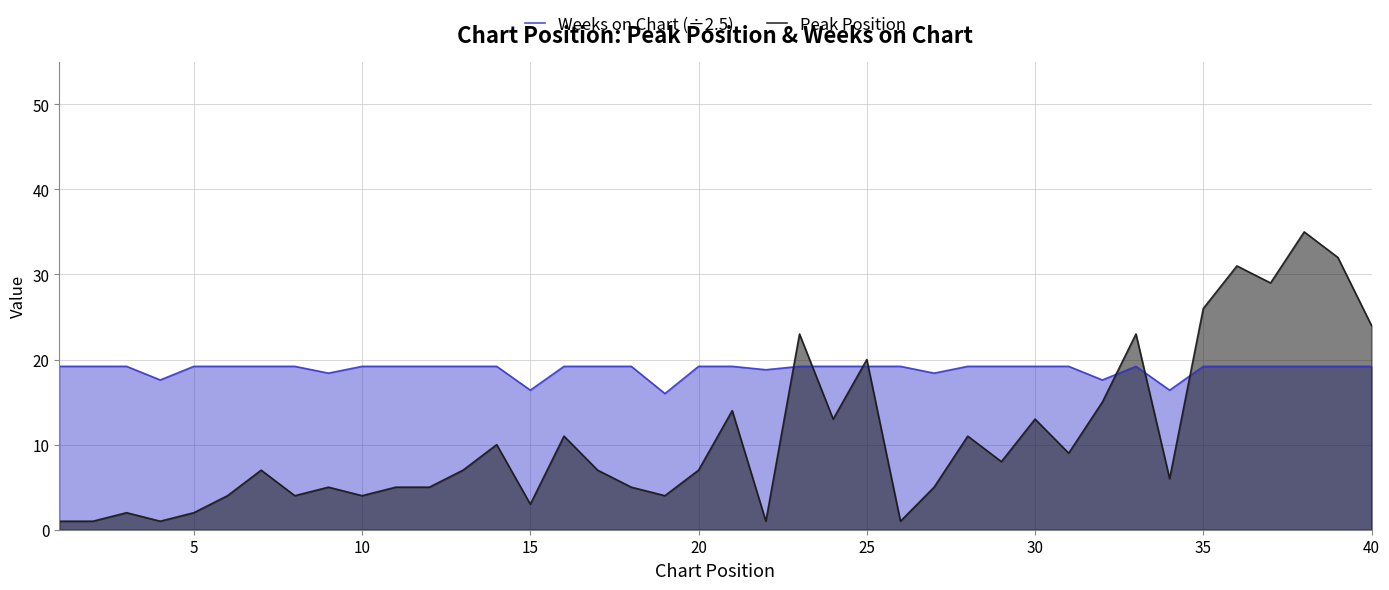

Which series has the largest total across all categories?

Weeks on Chart (÷2.5)